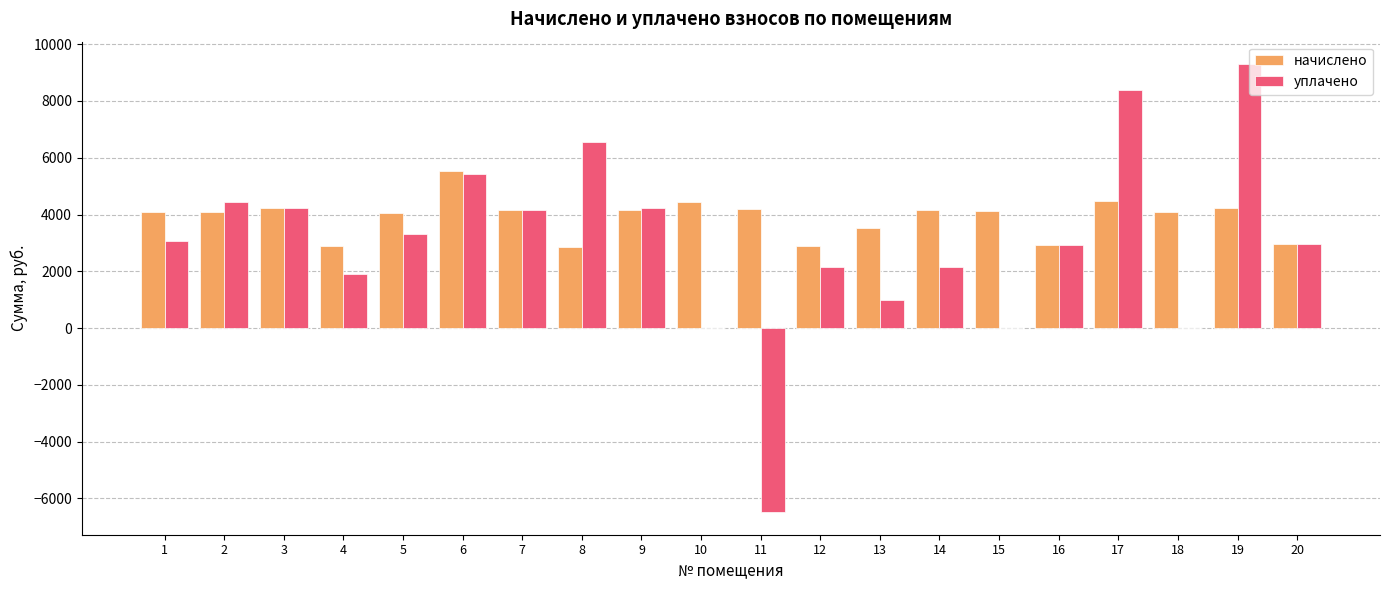

Which series has the largest total across all categories?

начислено